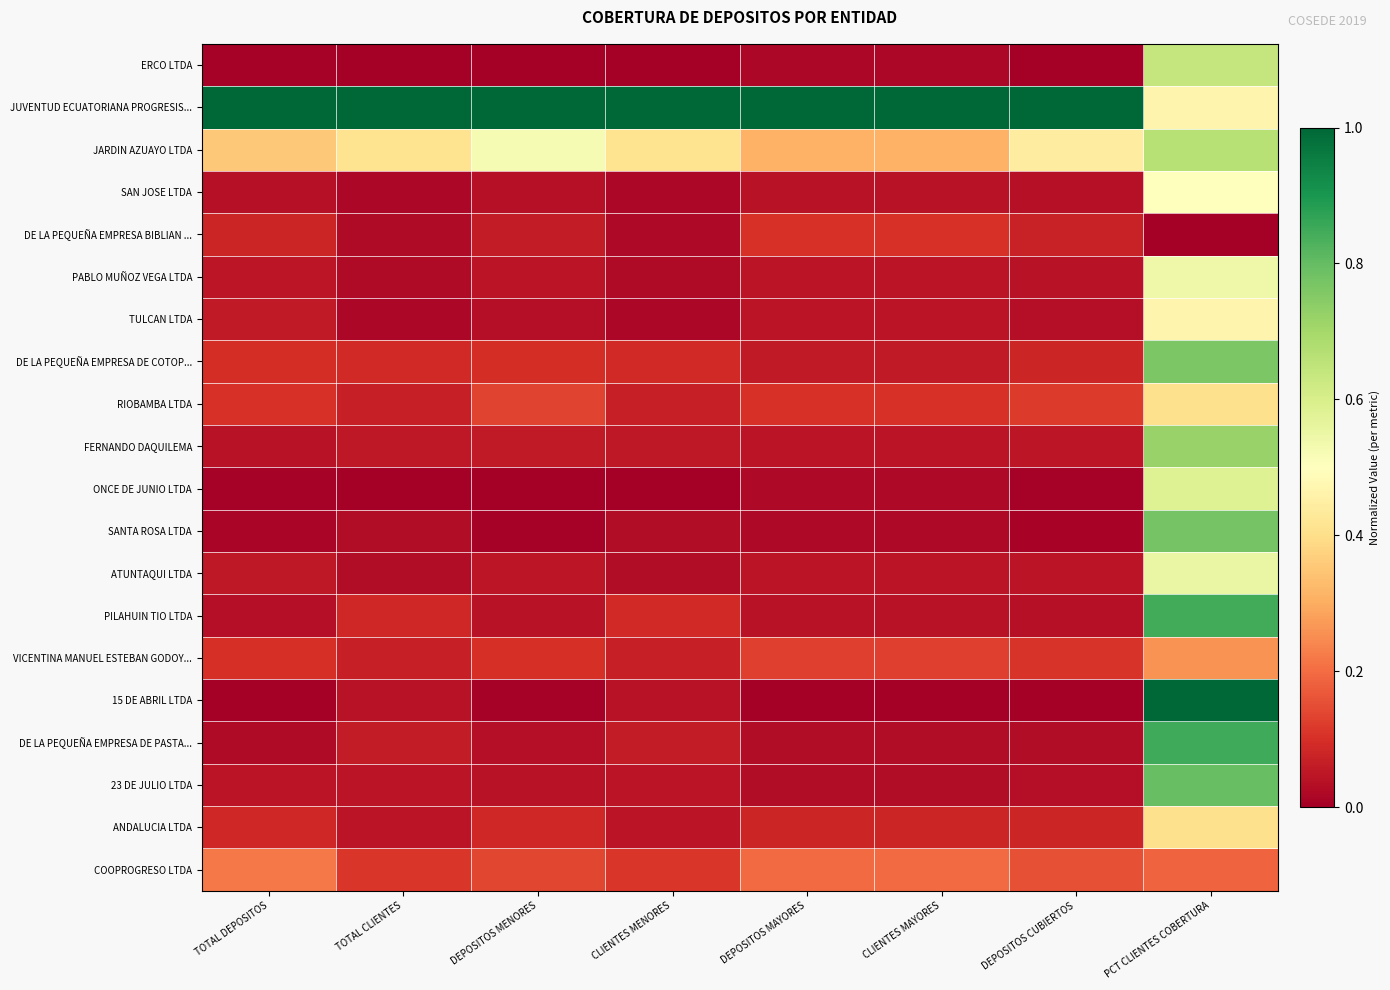

What is the spread (max minus min) of values at DEPOSITOS MAYORES?

1.0